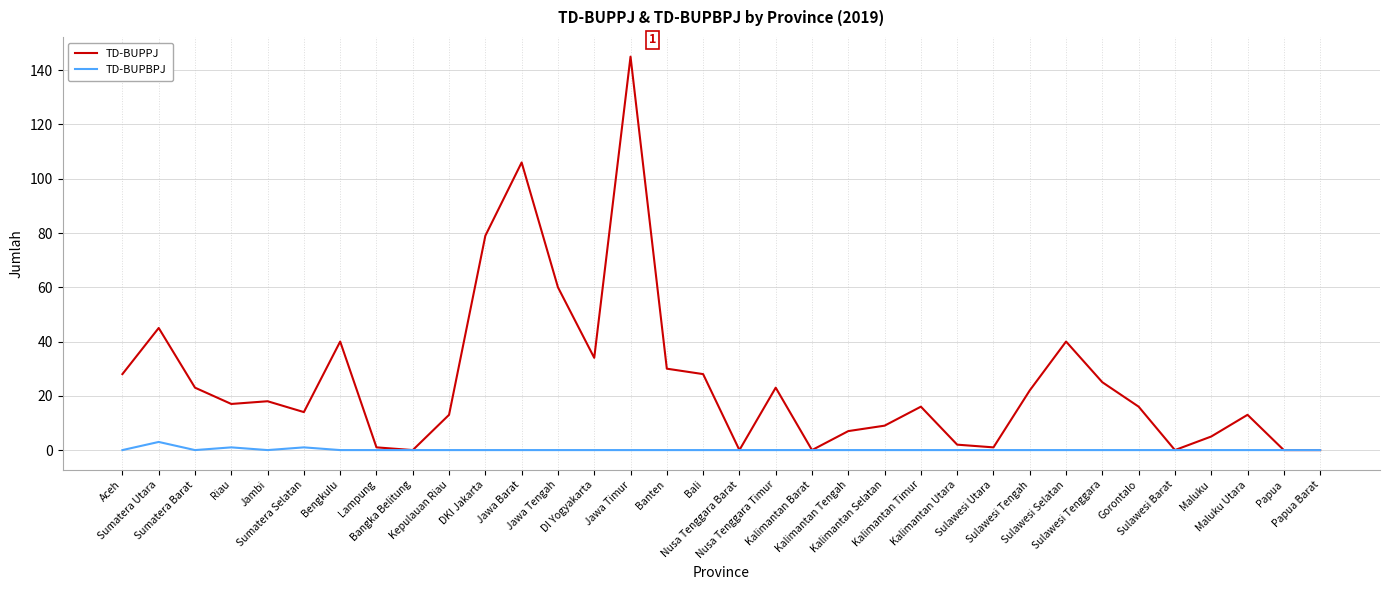

Reading left to right, extract all data points from this chart.

TD-BUPPJ: Aceh=28	Sumatera Utara=45	Sumatera Barat=23	Riau=17	Jambi=18	Sumatera Selatan=14	Bengkulu=40	Lampung=1	Bangka Belitung=0	Kepulauan Riau=13	DKI Jakarta=79	Jawa Barat=106	Jawa Tengah=60	DI Yogyakarta=34	Jawa Timur=145	Banten=30	Bali=28	Nusa Tenggara Barat=0	Nusa Tenggara Timur=23	Kalimantan Barat=0	Kalimantan Tengah=7	Kalimantan Selatan=9	Kalimantan Timur=16	Kalimantan Utara=2	Sulawesi Utara=1	Sulawesi Tengah=22	Sulawesi Selatan=40	Sulawesi Tenggara=25	Gorontalo=16	Sulawesi Barat=0	Maluku=5	Maluku Utara=13	Papua=0	Papua Barat=0
TD-BUPBPJ: Aceh=0	Sumatera Utara=3	Sumatera Barat=0	Riau=1	Jambi=0	Sumatera Selatan=1	Bengkulu=0	Lampung=0	Bangka Belitung=0	Kepulauan Riau=0	DKI Jakarta=0	Jawa Barat=0	Jawa Tengah=0	DI Yogyakarta=0	Jawa Timur=0	Banten=0	Bali=0	Nusa Tenggara Barat=0	Nusa Tenggara Timur=0	Kalimantan Barat=0	Kalimantan Tengah=0	Kalimantan Selatan=0	Kalimantan Timur=0	Kalimantan Utara=0	Sulawesi Utara=0	Sulawesi Tengah=0	Sulawesi Selatan=0	Sulawesi Tenggara=0	Gorontalo=0	Sulawesi Barat=0	Maluku=0	Maluku Utara=0	Papua=0	Papua Barat=0